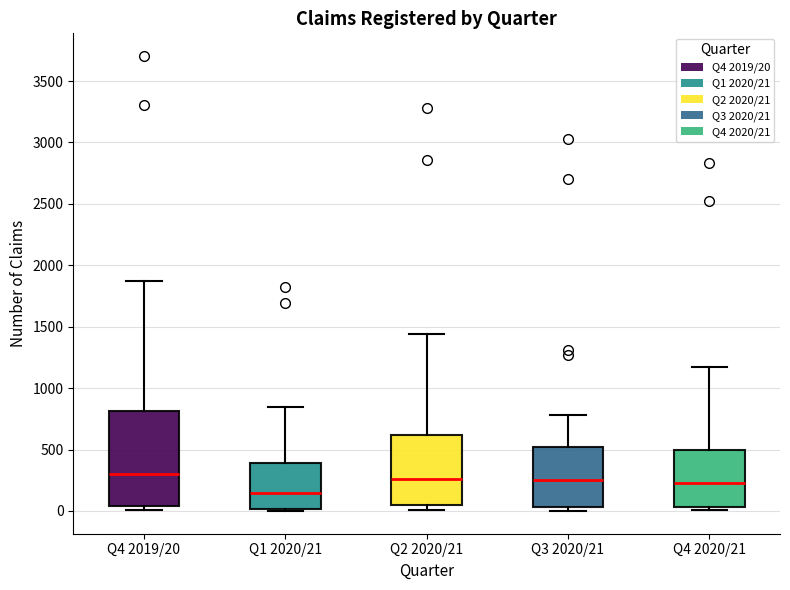

Where does the upper whisker of the box for Q1 2020/21 end on the y-axis? The values are not printed on the chart, so give them approximately, as read against the axis.

850